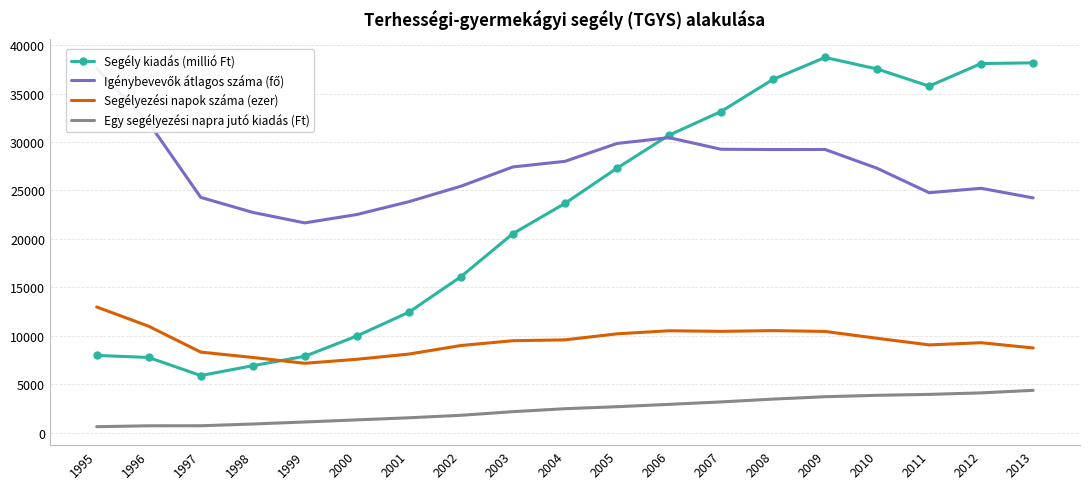

Where is the first local minimum for Igénybevevők átlagos száma (fő)?

1999